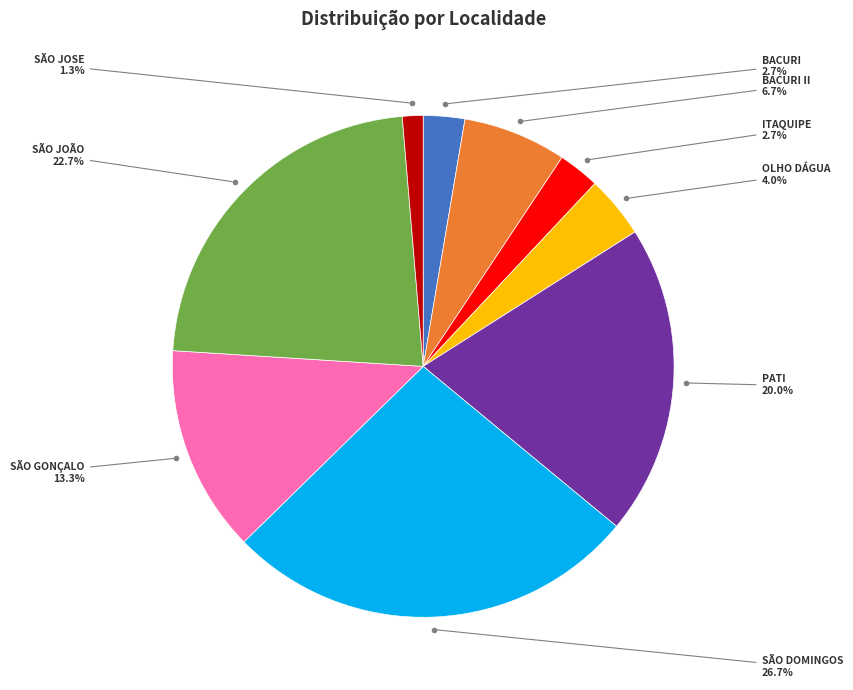

Is there a majority slice in this chart?

No